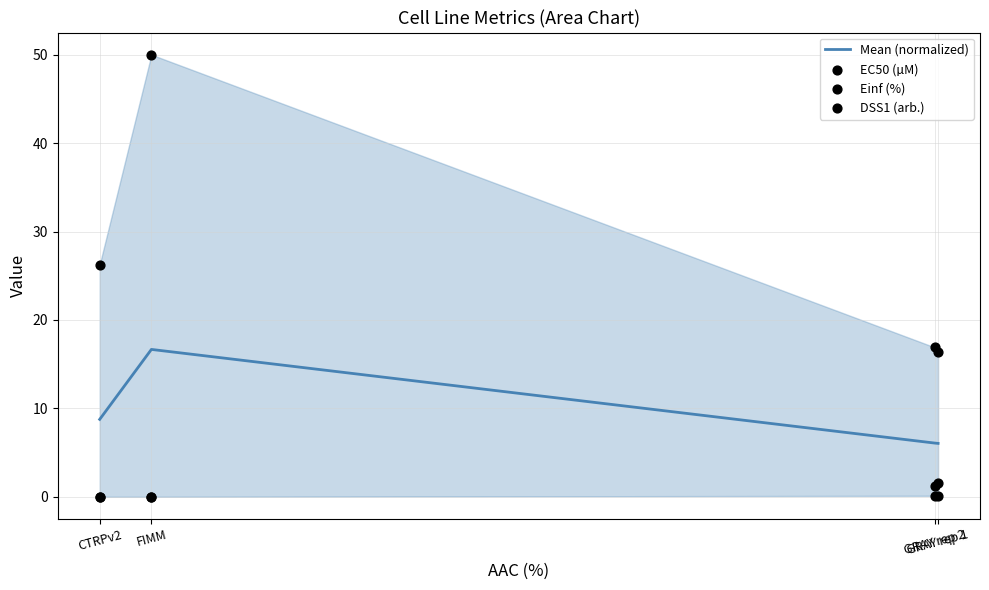

Which series contains the highest Y value?

Einf (%)